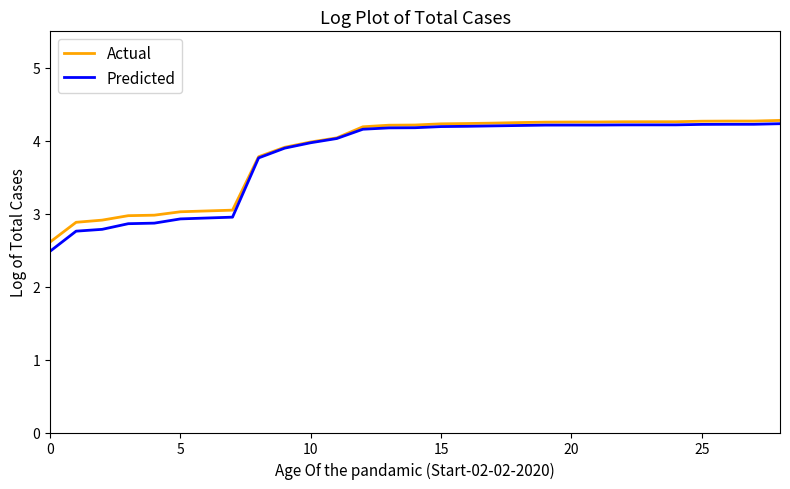

Which series has the largest total across all categories?

Actual